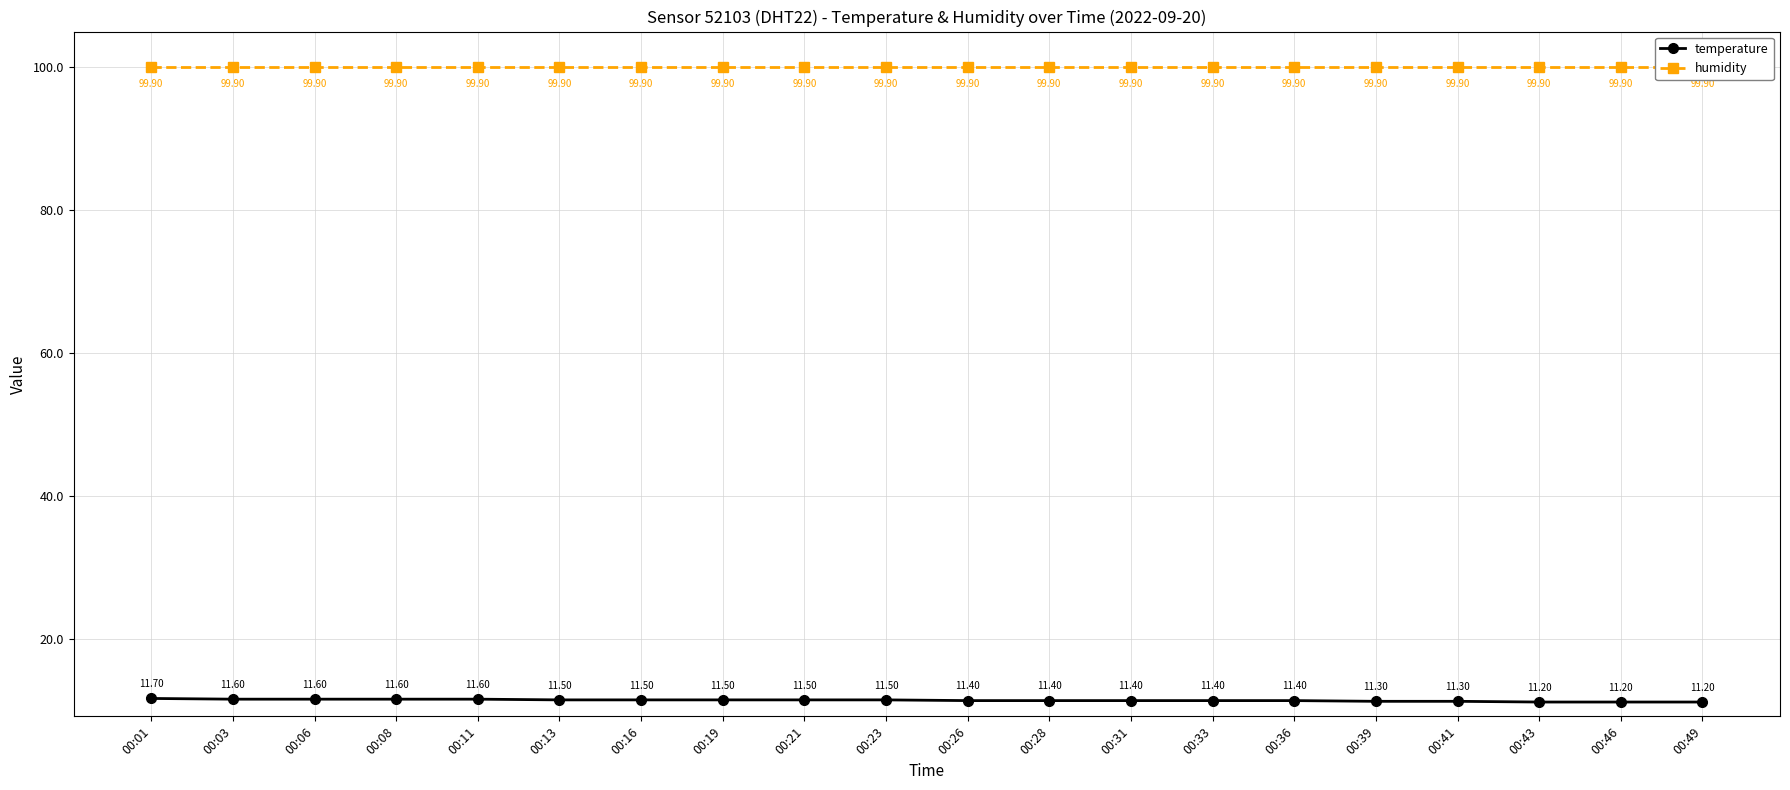

Is this an area chart (filled region under the line)?

No